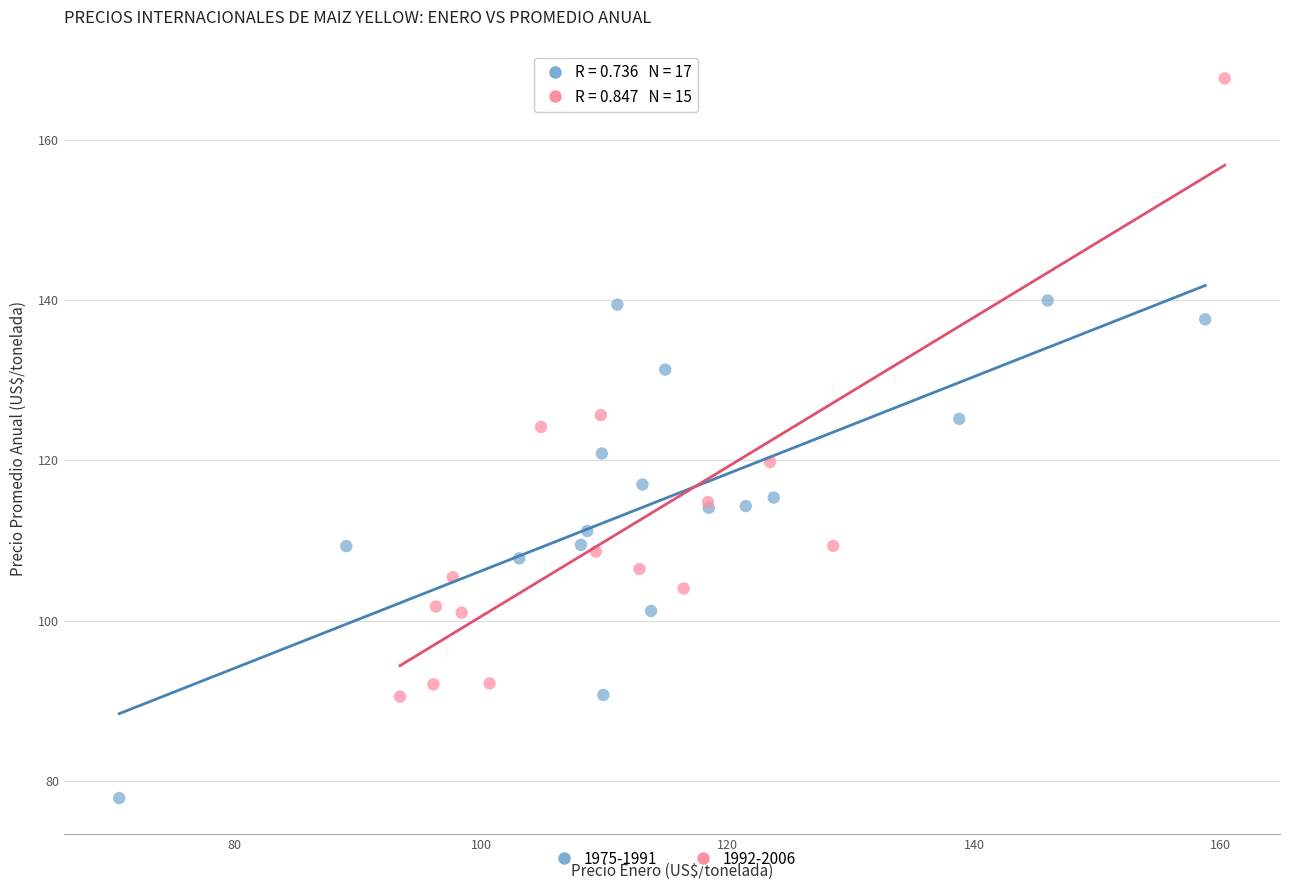

Which series has the widest spread of Y values?

1992-2006